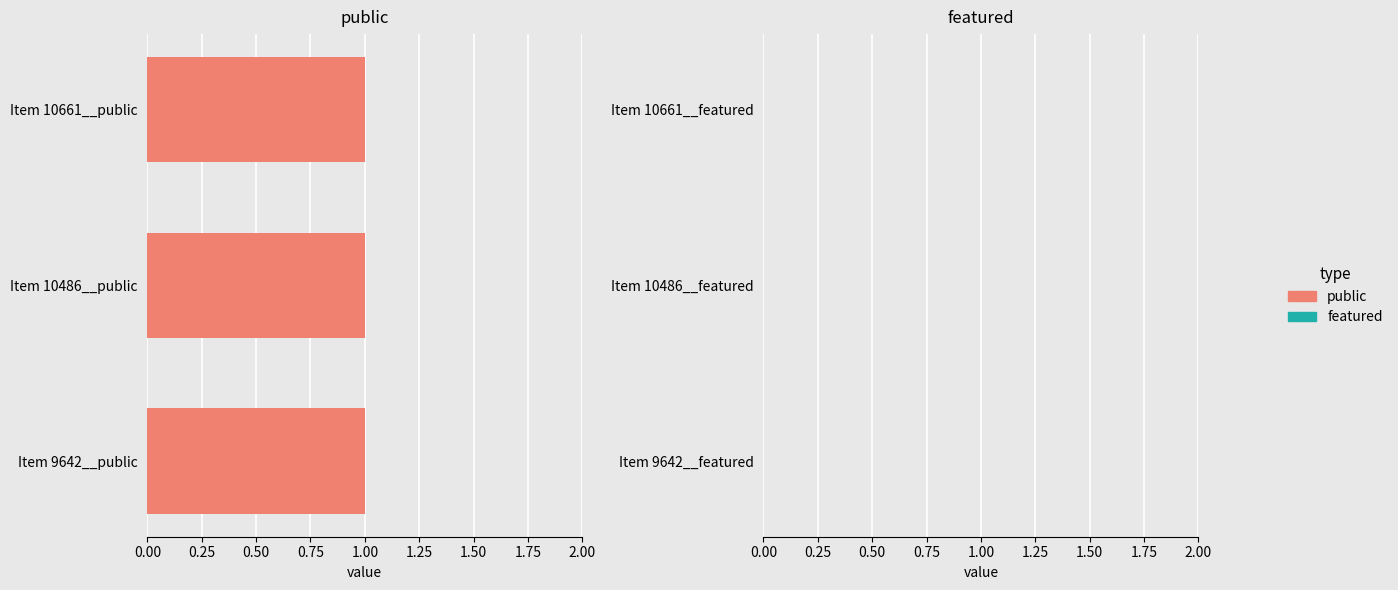

Which label corresponds to the smallest value in the chart?

10661